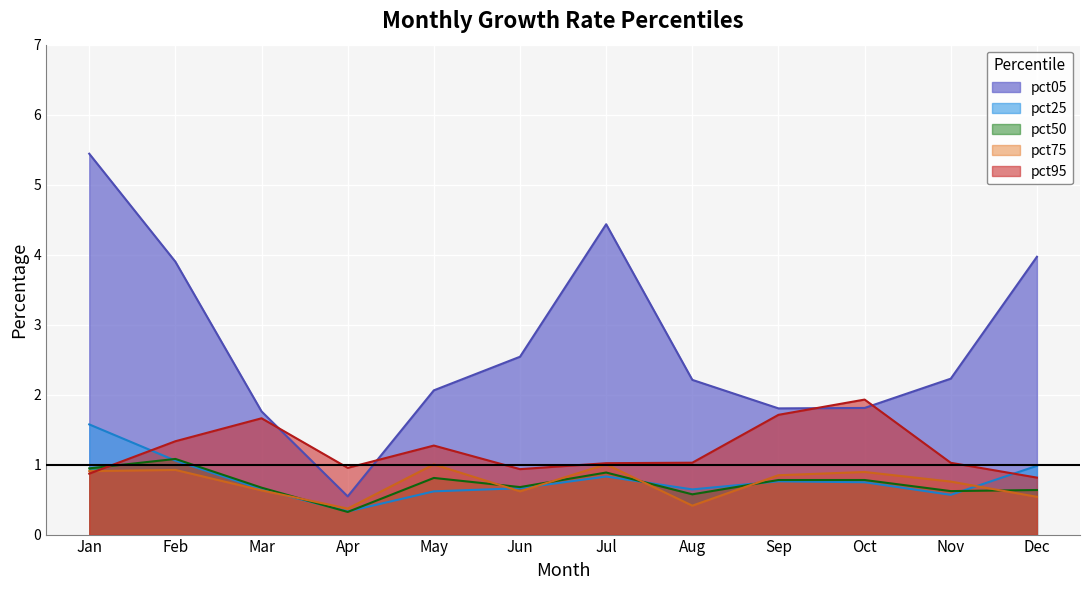

At which label does pct05 reach its peak?

Jan